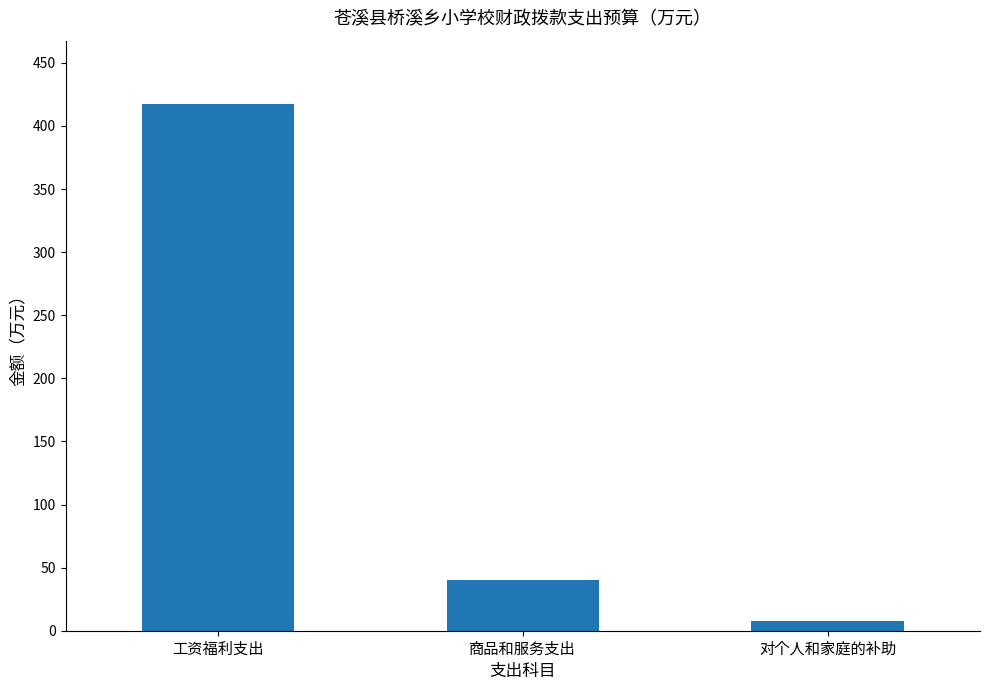

Approximately how many times larger is the value at 对个人和家庭的补助 compared to 商品和服务支出?

0.2